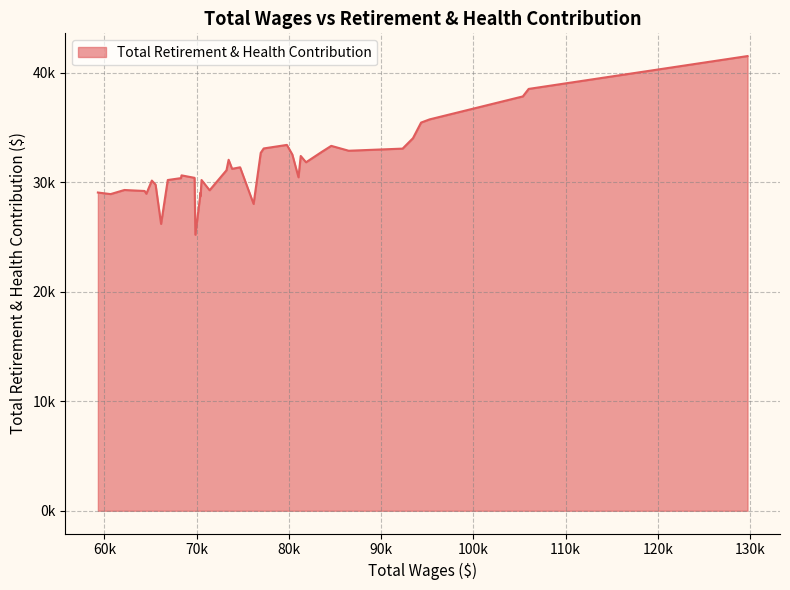

Is this an area chart (filled region under the line)?

Yes